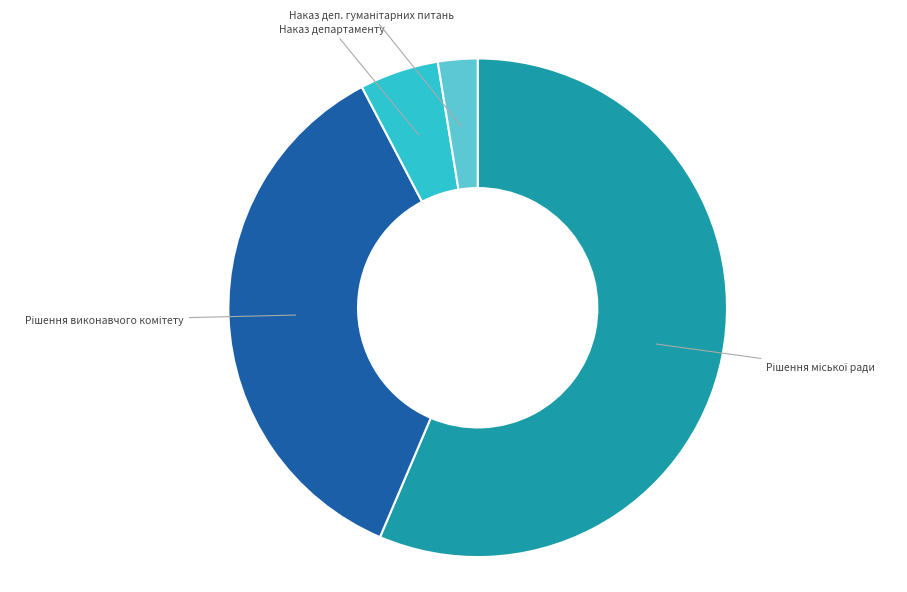

True or false: Наказ департаменту accounts for 17% of the total.

False